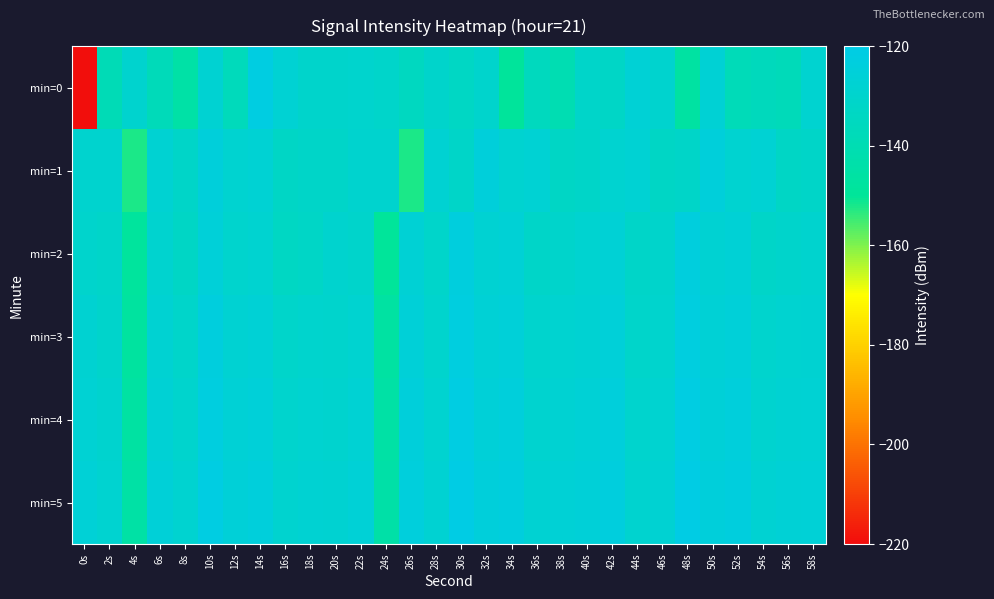

Reading left to right, transcribe all the data shown in this chart.

min=0: 0s=-219.6	2s=-138.4	4s=-129.2	6s=-137.4	8s=-144.7	10s=-127.5	12s=-136.5	14s=-121.9	16s=-127.2	18s=-130.4	20s=-130.4	22s=-129.6	24s=-130.8	26s=-134.8	28s=-130.3	30s=-132.9	32s=-129.9	34s=-148.9	36s=-135.5	38s=-140.0	40s=-131.2	42s=-132.3	44s=-126.5	46s=-129.0	48s=-146.4	50s=-126.9	52s=-137.8	54s=-136.0	56s=-137.5	58s=-128.5
min=1: 0s=-129.1	2s=-129.2	4s=-152.4	6s=-127.7	8s=-131.6	10s=-124.4	12s=-128.5	14s=-127.3	16s=-132.6	18s=-131.4	20s=-131.4	22s=-129.1	24s=-129.2	26s=-152.4	28s=-127.7	30s=-131.6	32s=-124.4	34s=-128.5	36s=-127.3	38s=-132.6	40s=-131.4	42s=-128.5	44s=-127.3	46s=-132.6	48s=-131.4	50s=-124.4	52s=-128.5	54s=-127.3	56s=-132.6	58s=-131.4
min=2: 0s=-130.1	2s=-131.2	4s=-148.4	6s=-128.7	8s=-132.6	10s=-125.4	12s=-129.5	14s=-128.3	16s=-133.6	18s=-132.4	20s=-129.1	22s=-130.2	24s=-149.4	26s=-126.7	28s=-130.6	30s=-123.4	32s=-127.5	34s=-126.3	36s=-131.6	38s=-130.4	40s=-128.5	42s=-126.3	44s=-131.6	46s=-130.4	48s=-123.4	50s=-127.5	52s=-126.3	54s=-131.6	56s=-130.4	58s=-129.1
min=3: 0s=-128.1	2s=-130.2	4s=-147.4	6s=-127.7	8s=-130.6	10s=-123.4	12s=-127.5	14s=-126.3	16s=-130.6	18s=-129.4	20s=-130.1	22s=-128.2	24s=-146.4	26s=-125.7	28s=-129.6	30s=-122.4	32s=-126.5	34s=-125.3	36s=-129.6	38s=-128.4	40s=-127.5	42s=-125.3	44s=-130.6	46s=-129.4	48s=-122.4	50s=-126.5	52s=-125.3	54s=-129.6	56s=-128.4	58s=-128.1
min=4: 0s=-127.1	2s=-129.2	4s=-146.4	6s=-126.7	8s=-129.6	10s=-122.4	12s=-126.5	14s=-125.3	16s=-129.6	18s=-128.4	20s=-129.1	22s=-127.2	24s=-145.4	26s=-124.7	28s=-128.6	30s=-121.4	32s=-125.5	34s=-124.3	36s=-128.6	38s=-127.4	40s=-126.5	42s=-124.3	44s=-129.6	46s=-128.4	48s=-121.4	50s=-125.5	52s=-124.3	54s=-128.6	56s=-127.4	58s=-127.1
min=5: 0s=-126.1	2s=-128.2	4s=-145.4	6s=-125.7	8s=-128.6	10s=-121.4	12s=-125.5	14s=-124.3	16s=-128.6	18s=-127.4	20s=-128.1	22s=-126.2	24s=-144.4	26s=-123.7	28s=-127.6	30s=-120.4	32s=-124.5	34s=-123.3	36s=-127.6	38s=-126.4	40s=-125.5	42s=-123.3	44s=-128.6	46s=-127.4	48s=-120.4	50s=-124.5	52s=-123.3	54s=-127.6	56s=-126.4	58s=-126.1